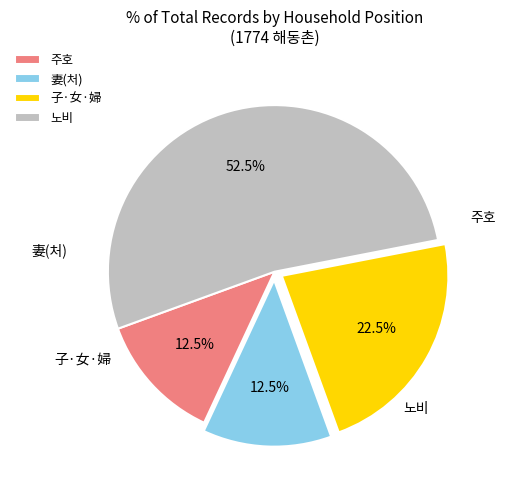

How many segments does this pie chart have?

4